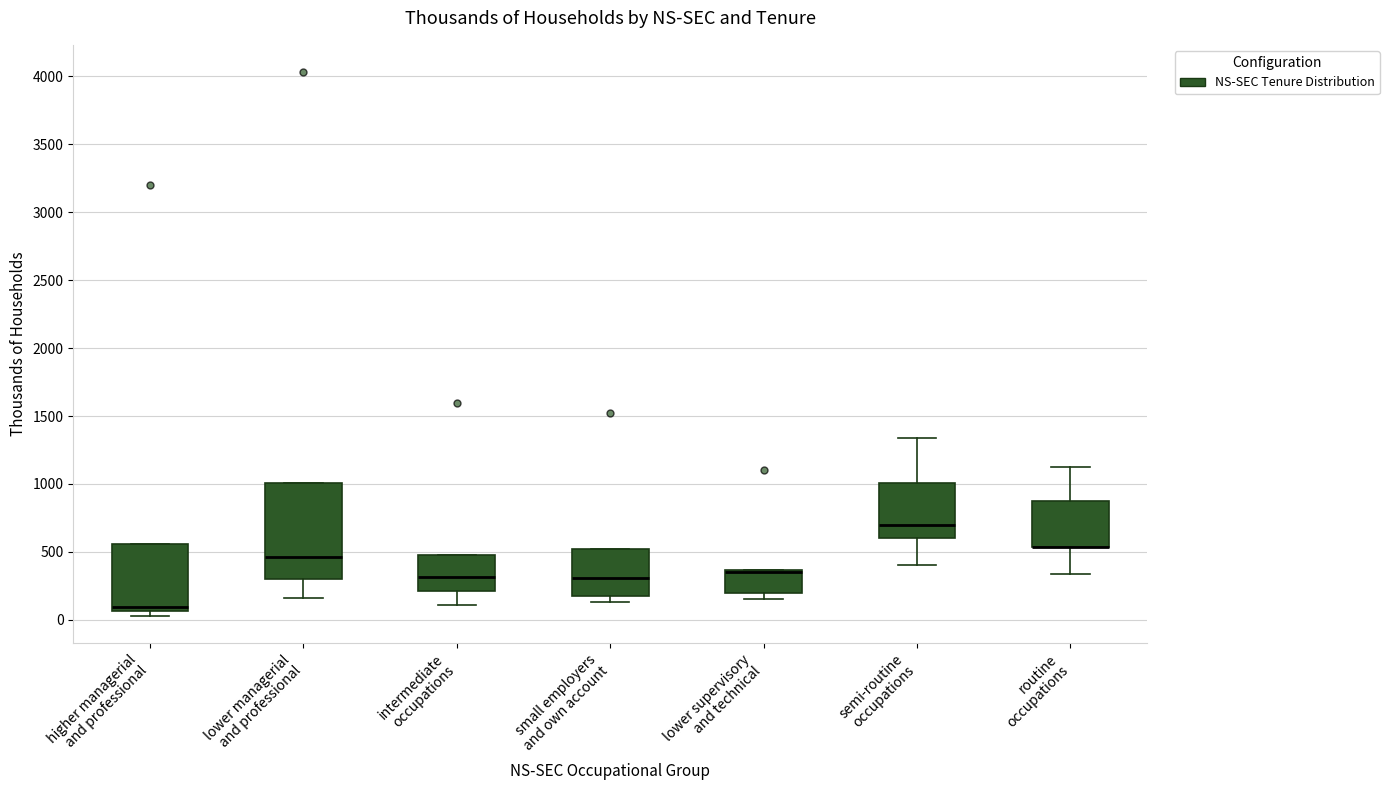

Which box is the tallest, from its lower edge to its upper edge?

lower managerial and professional